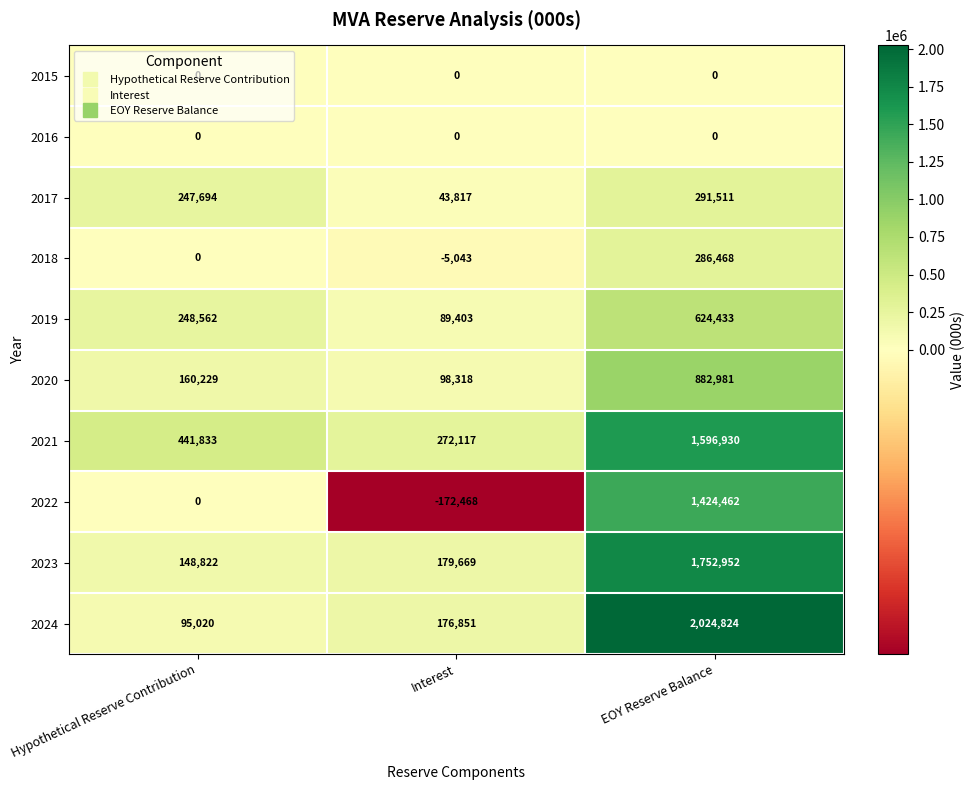

At how many categories does at least one series exceed 165926?

3